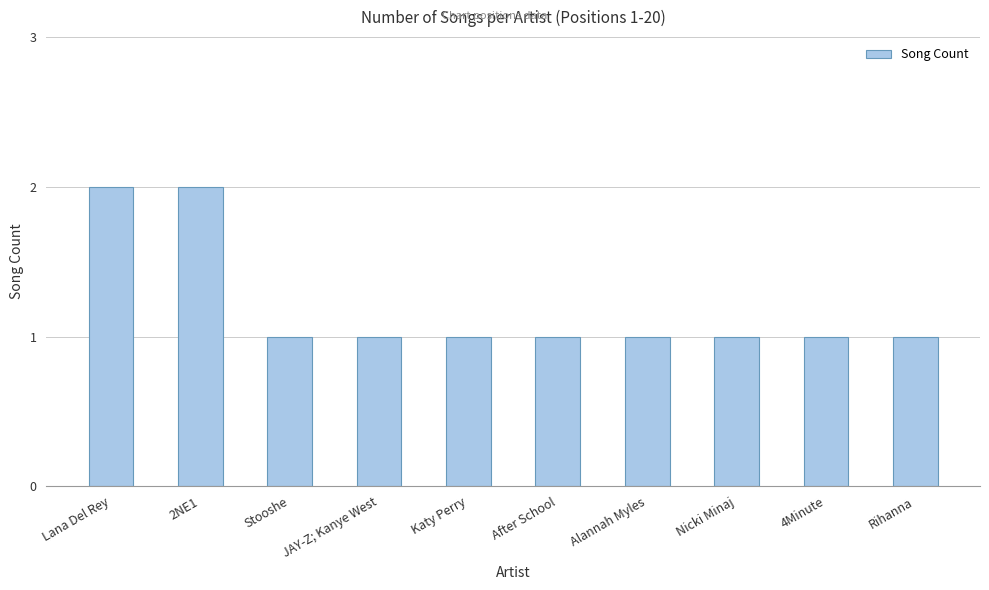

What position from the right is Alannah Myles?

4